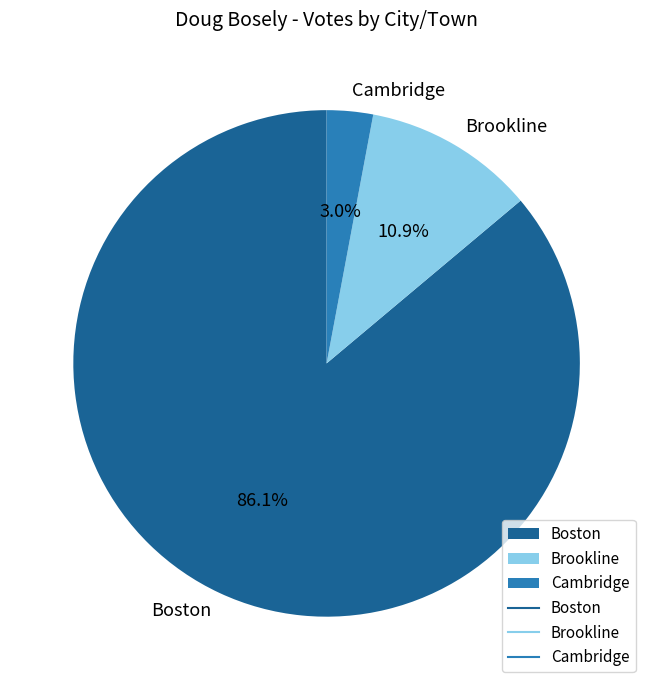

What is the ratio of the value at Brookline to the value at Boston?

0.1